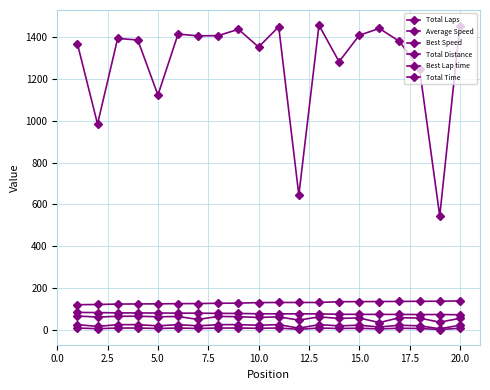

What is the average value of the Total Laps series?

7.4